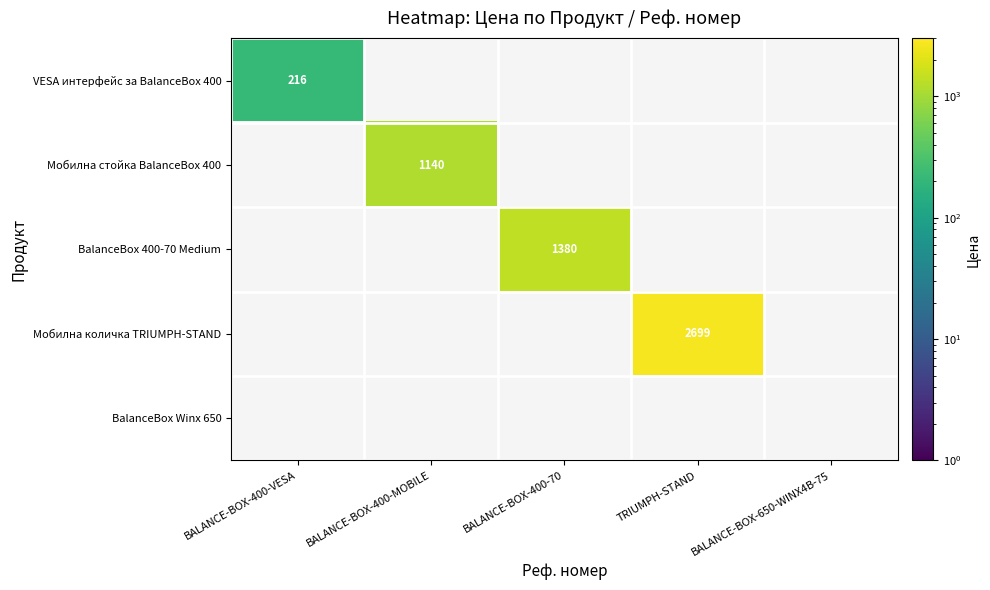

The value of BalanceBox 400-70 Medium at BALANCE-BOX-400-70 is 460. True or false?

False